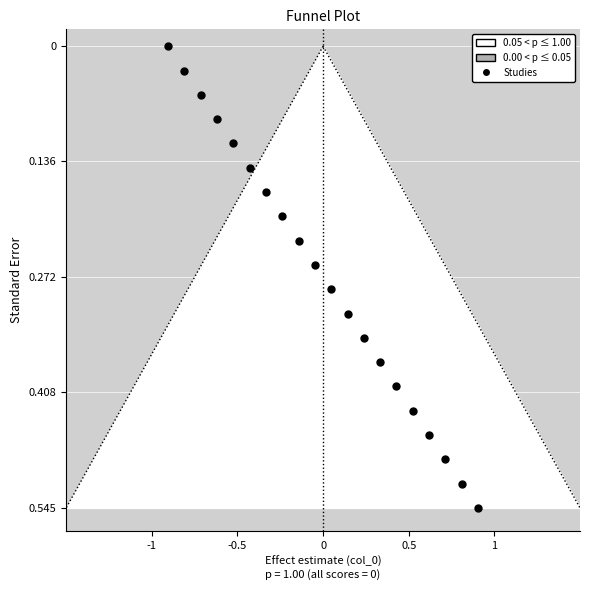

What is the range of X values (max minus min)?

1.8